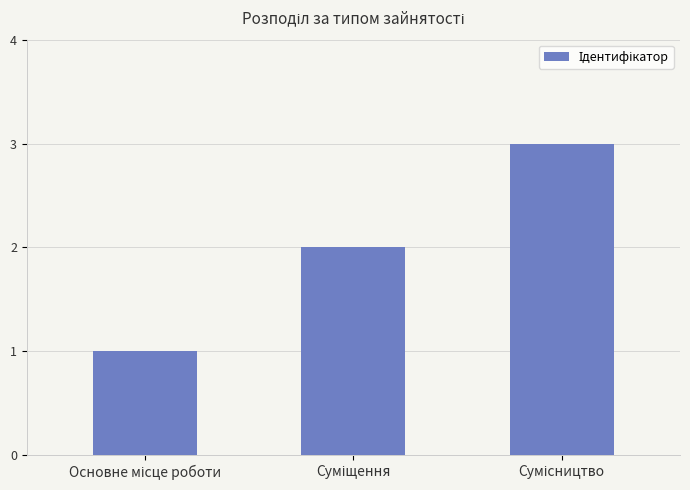

What is the sum of all values?

6